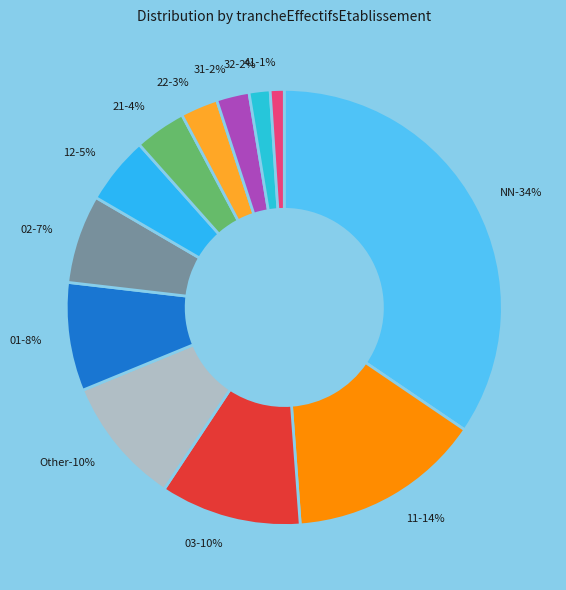

To the nearest percent, what portion does 03 represent?

10%